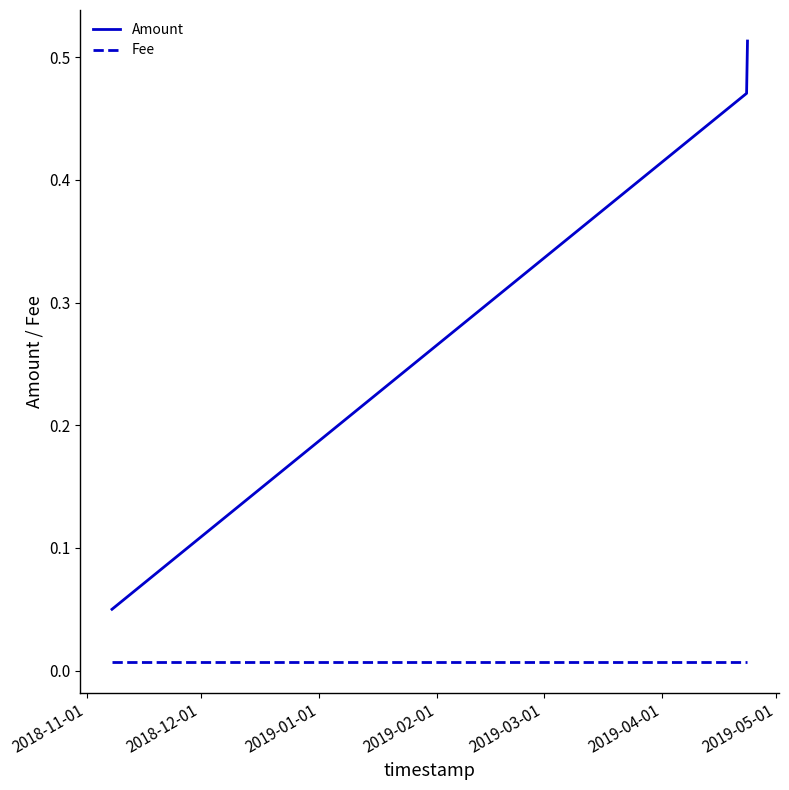

What is the sum of all Amount values?

1.0